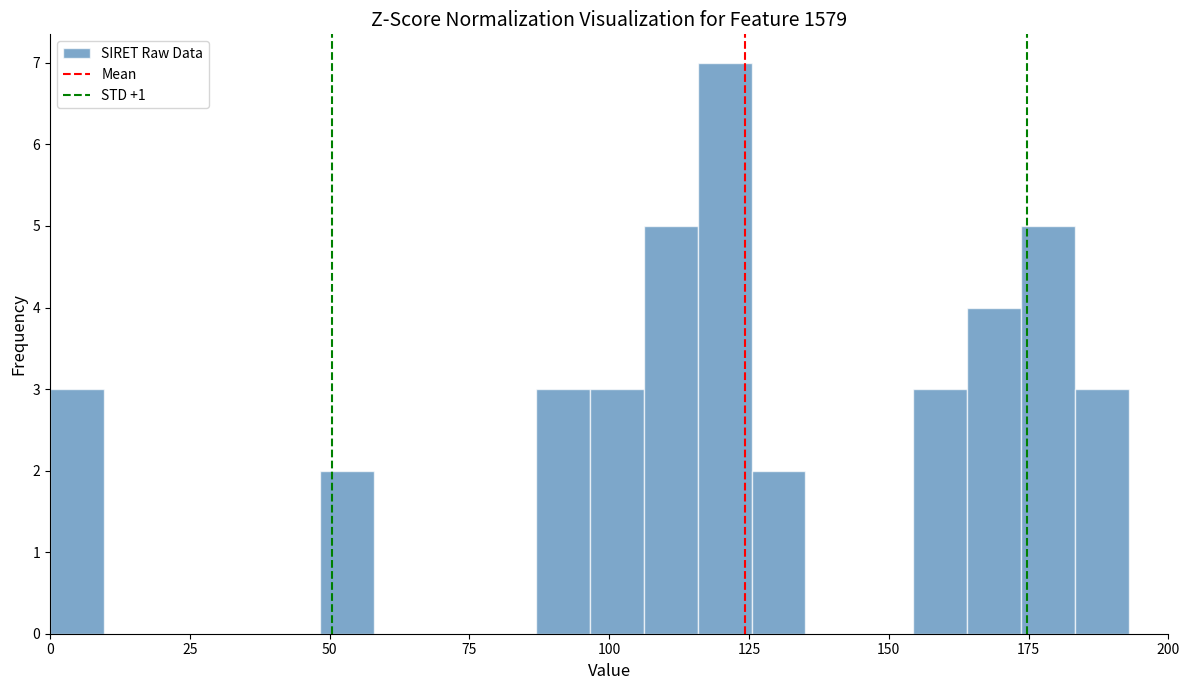

Around what value on the x-axis is the tallest bar? Give the approximate position of its centre, as read against the axis.

120